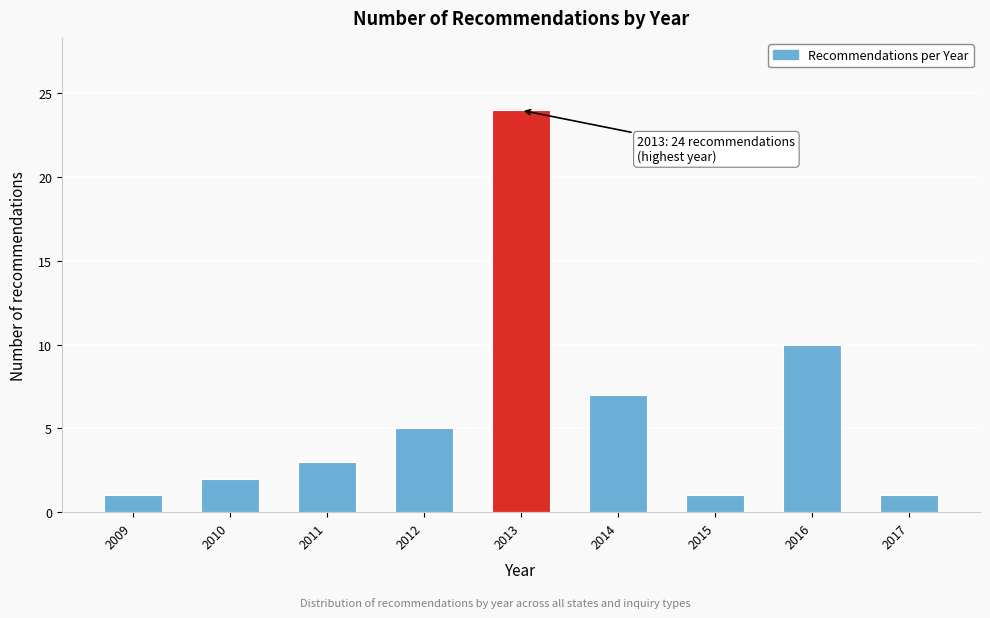

Reading left to right, extract all data points from this chart.

2009=1	2010=2	2011=3	2012=5	2013=24	2014=7	2015=1	2016=10	2017=1